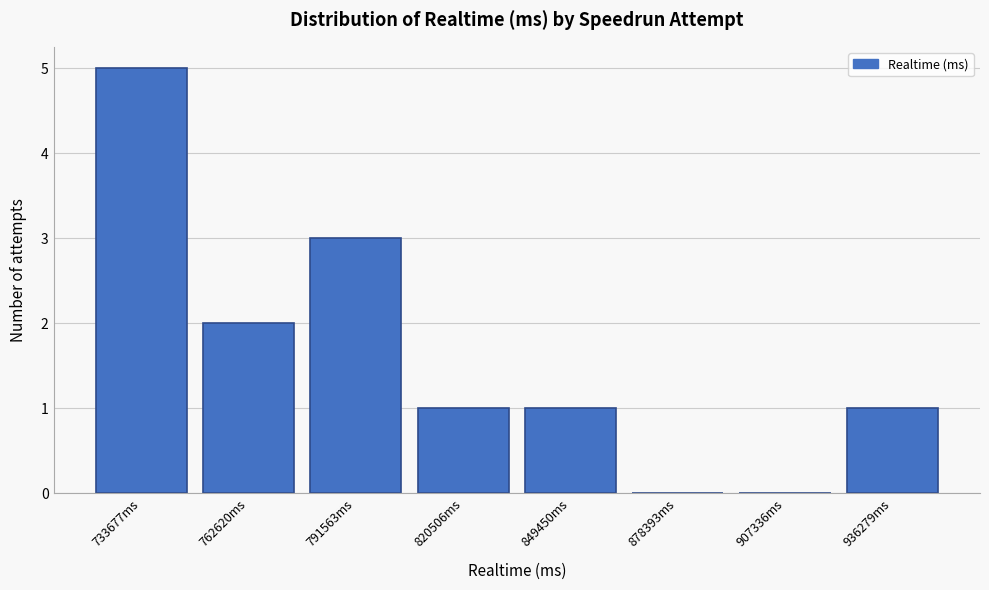

Reading left to right, extract all data points from this chart.

733677ms=5	762620ms=2	791563ms=3	820506ms=1	849450ms=1	878393ms=0	907336ms=0	936279ms=1